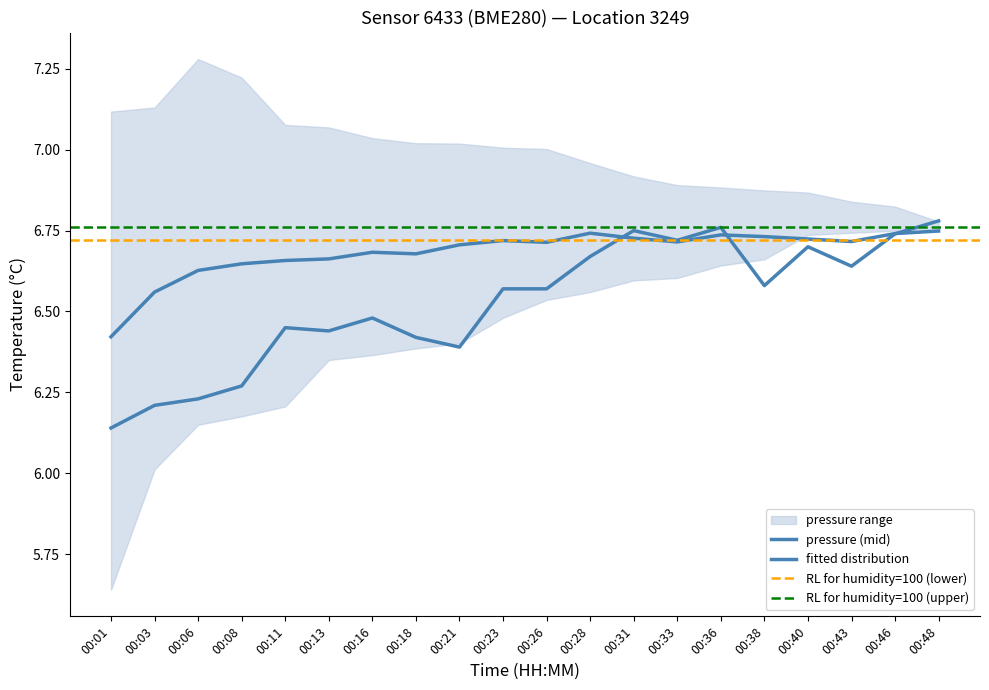

What is the approximate value of temperature at 00:33?

6.7